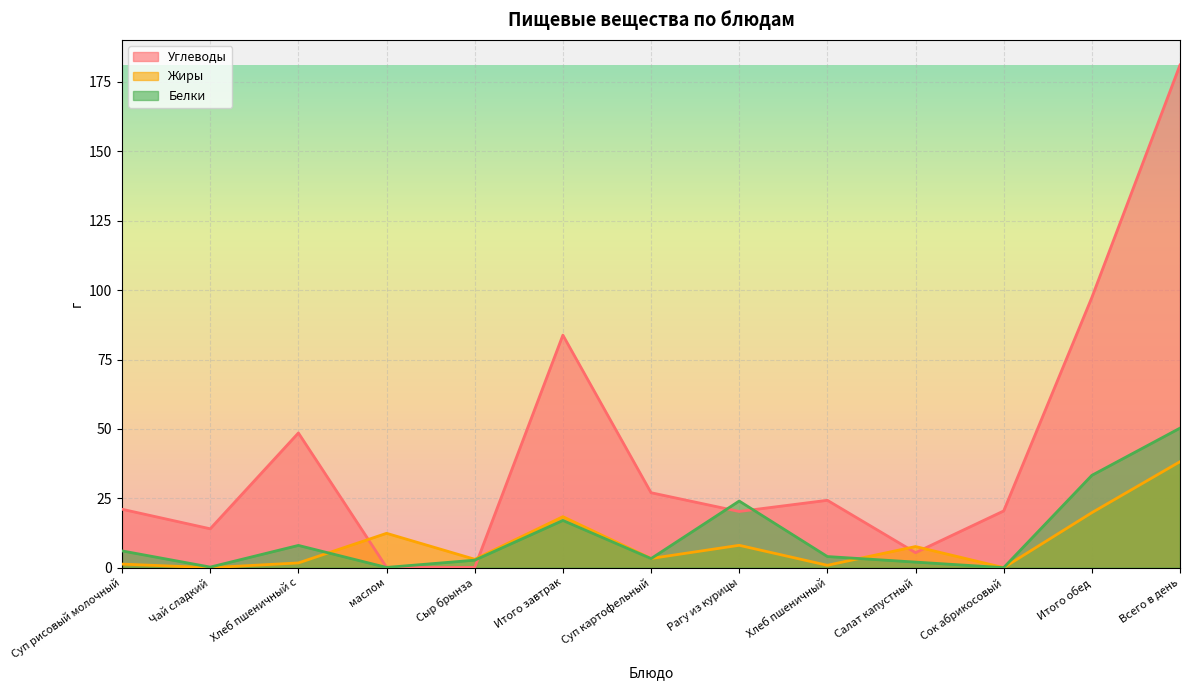

What is the label of the 7th point from the right?

Суп картофельный